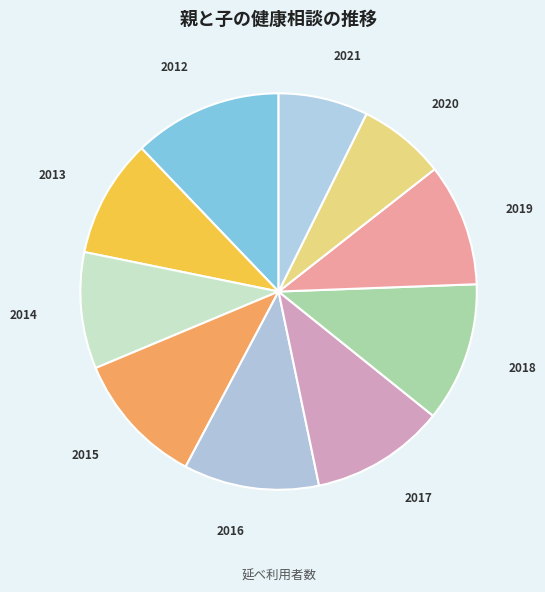

Is there any slice that represents more than half of the pie?

No